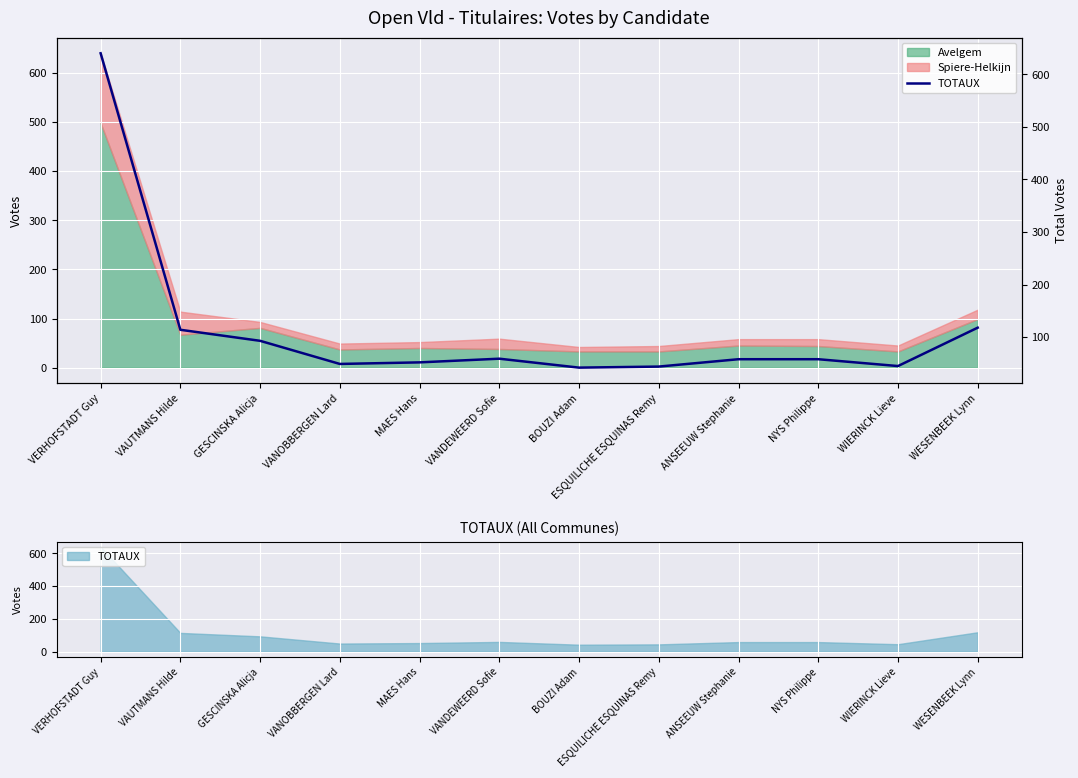

How many interior local valleys (lower than both neighbors) does the data have?

3